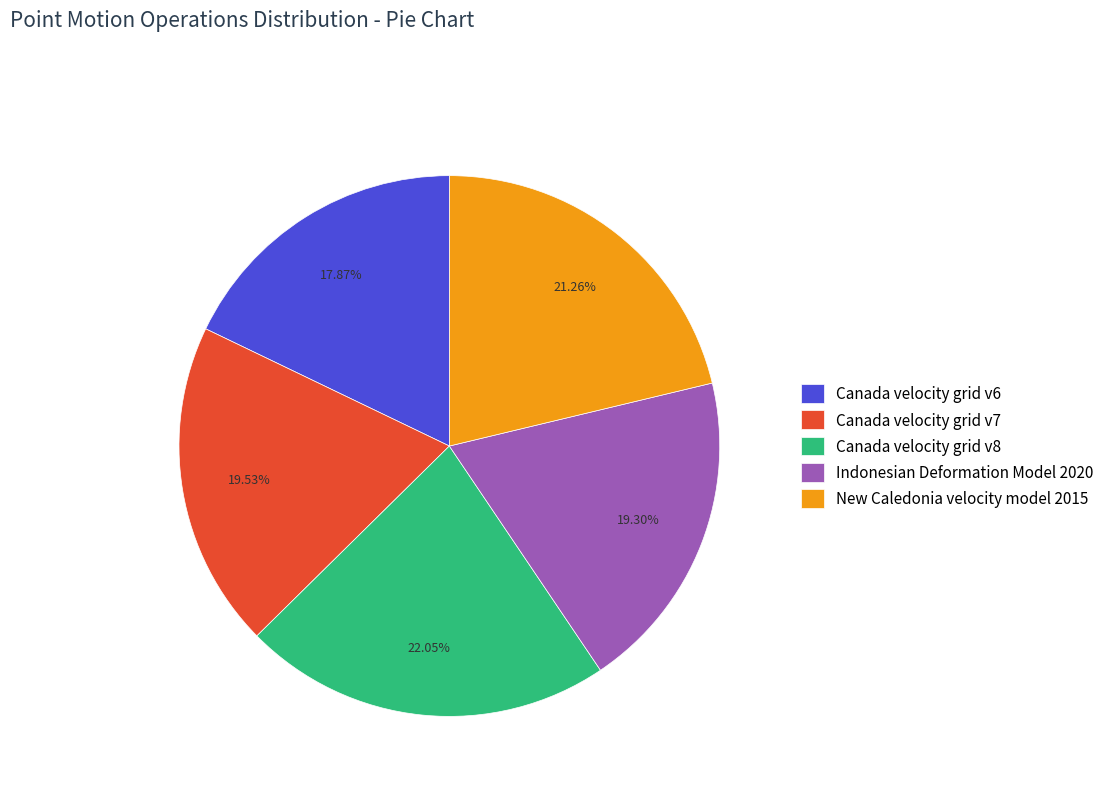

Combined, do New Caledonia velocity model 2015 and Canada velocity grid v8 account for over 50%?

No